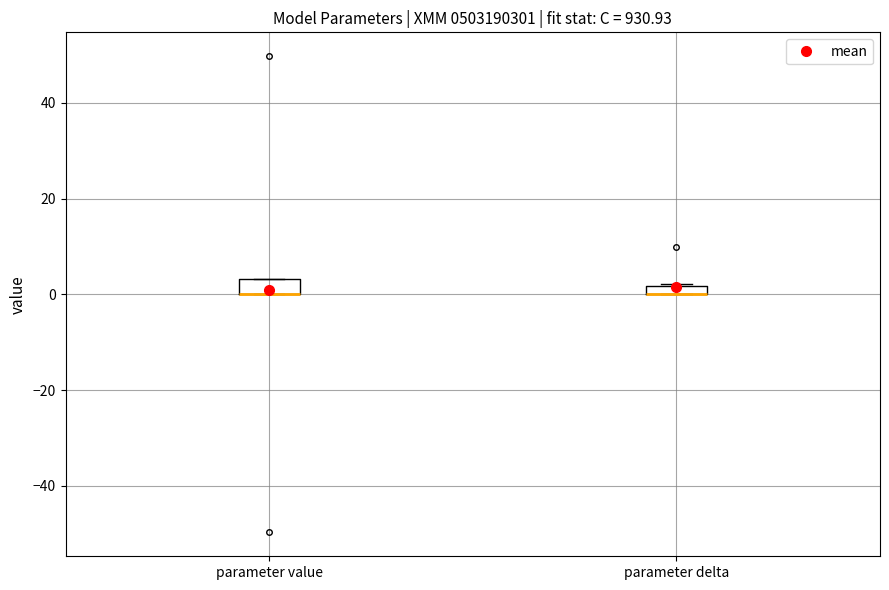

Where is the lower edge of the box for parameter value on the y-axis? The values are not printed on the chart, so give them approximately, as read against the axis.

0